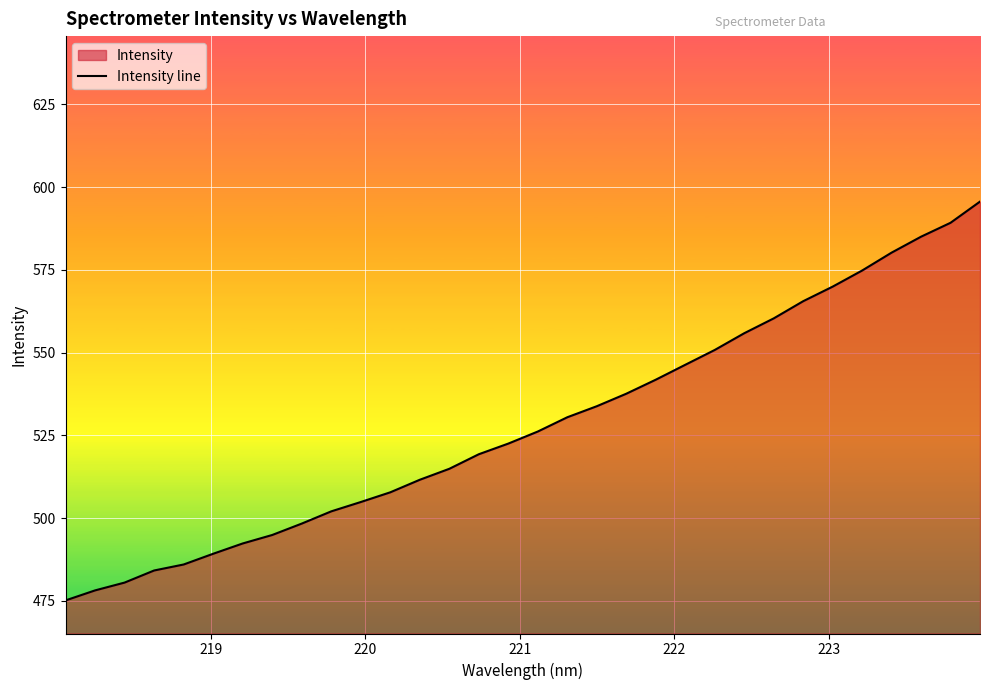

How many lines are shown in the chart?

1